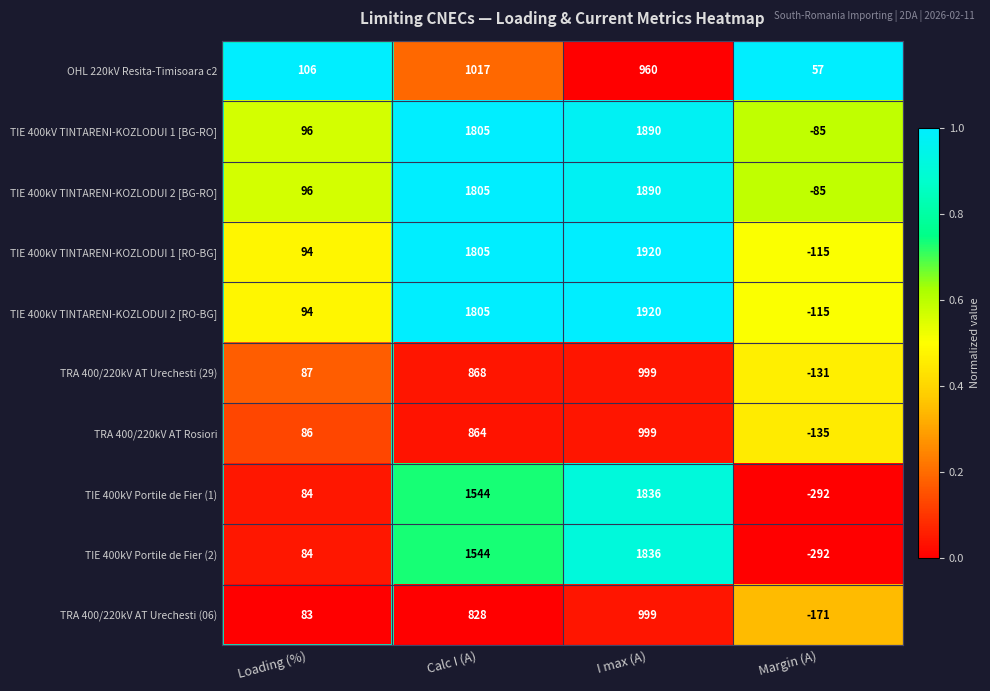

What is the difference between the maximum and minimum values in the TIE 400kV Portile de Fier (2) series?

2128